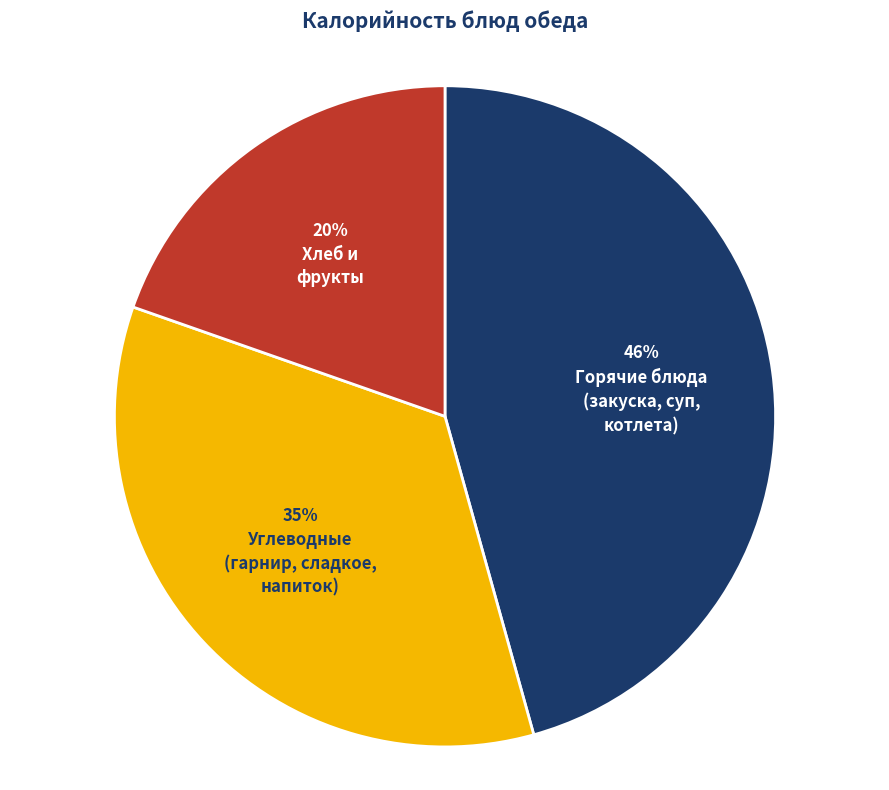

Is there any slice that represents more than half of the pie?

No